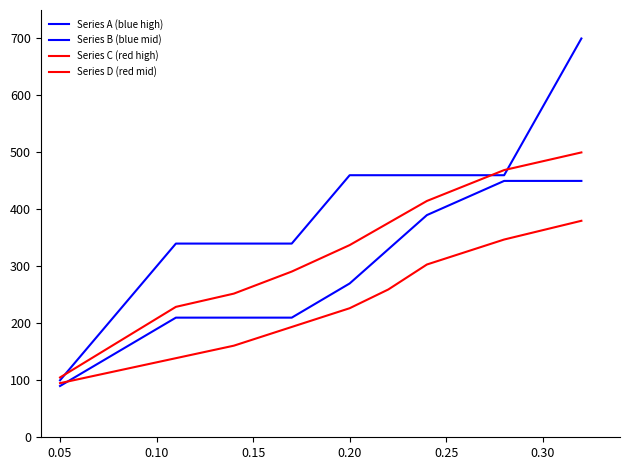

Is this an area chart (filled region under the line)?

No